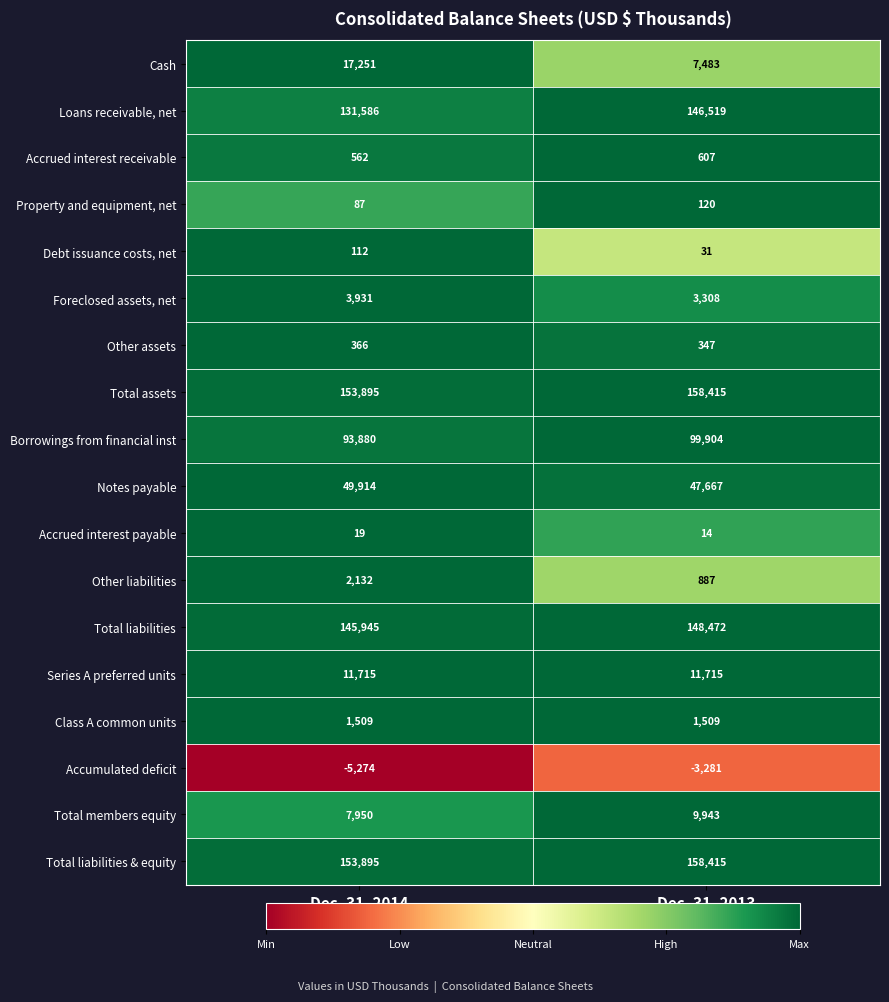

Count the number of categories in the chart.

2